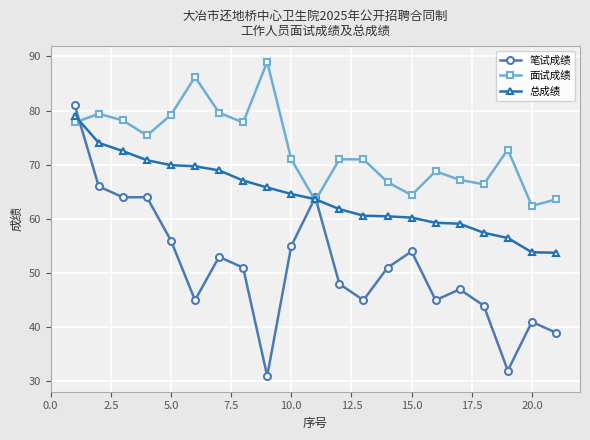

What is the maximum value for 笔试成绩?

81.0